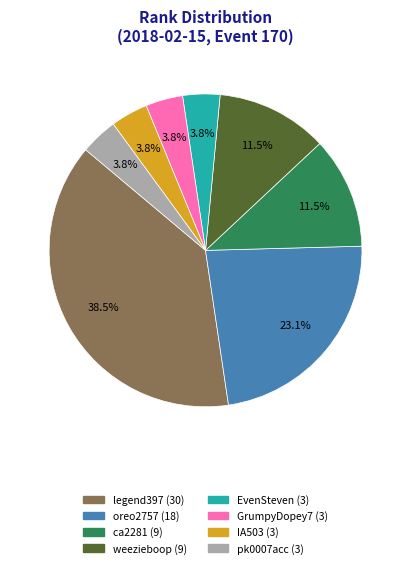

Is there a majority slice in this chart?

No